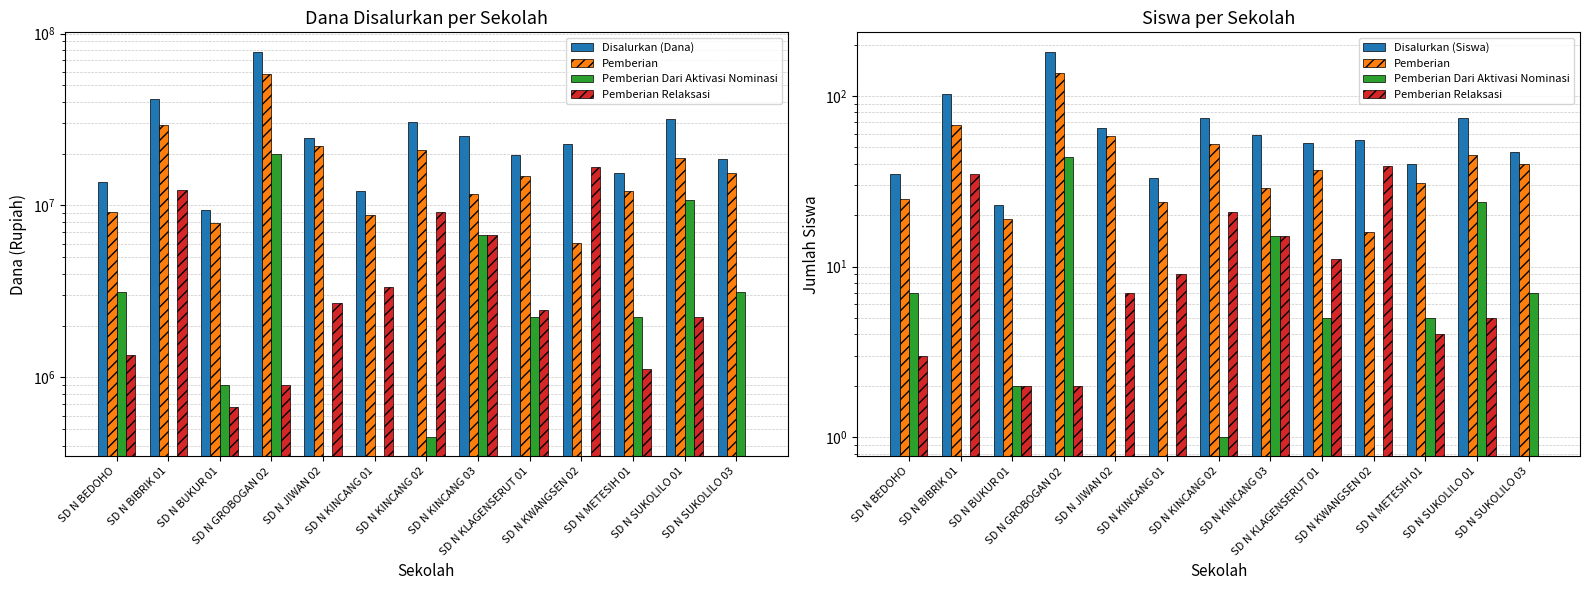

What is the sum of the Disalurkan (Dana) values at SD N METESIH 01 and SD N GROBOGAN 02?

94050000